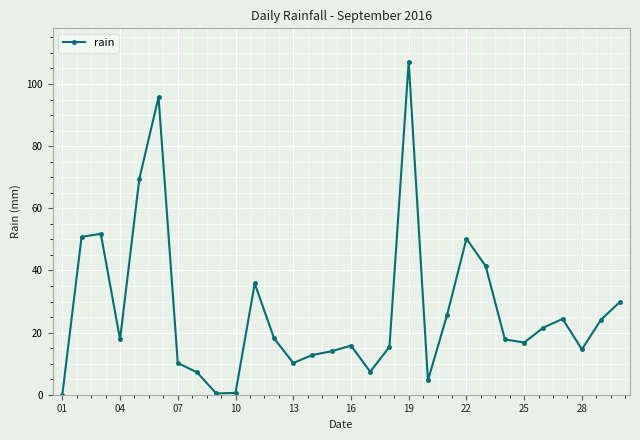

How many points are higher than both their immediate neighbors (excluding endpoints)?

7